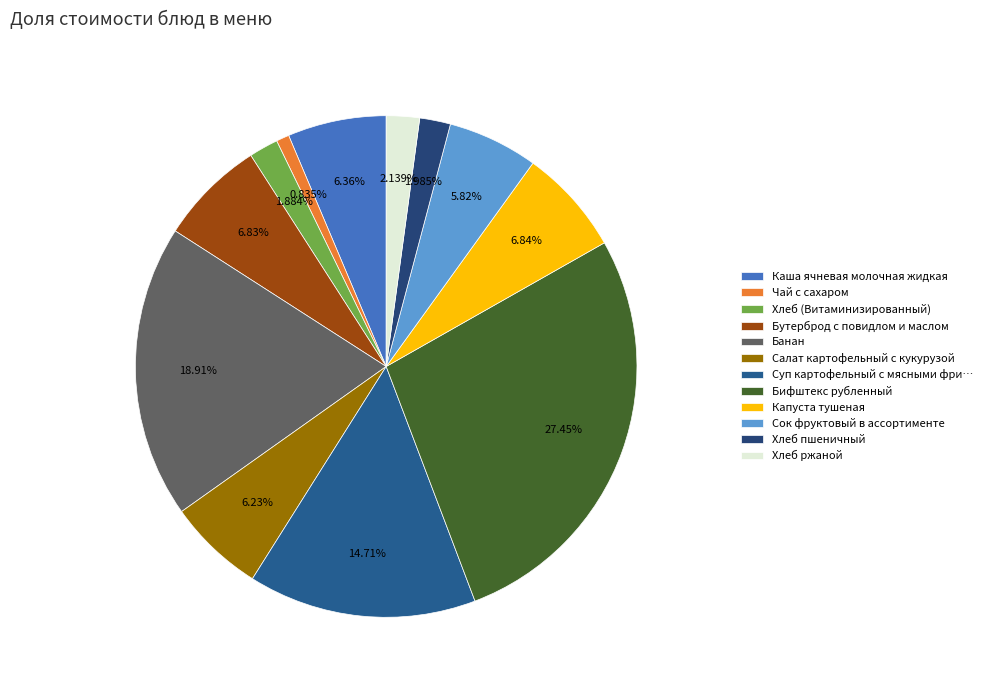

Between Хлеб (Витаминизированный) and Капуста тушеная, which is larger?

Капуста тушеная